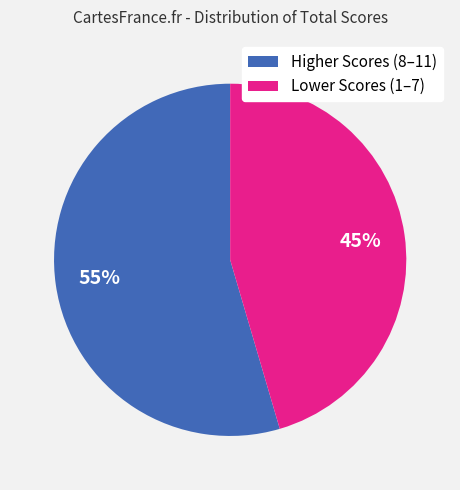

To the nearest percent, what is the average slice percentage?

50%